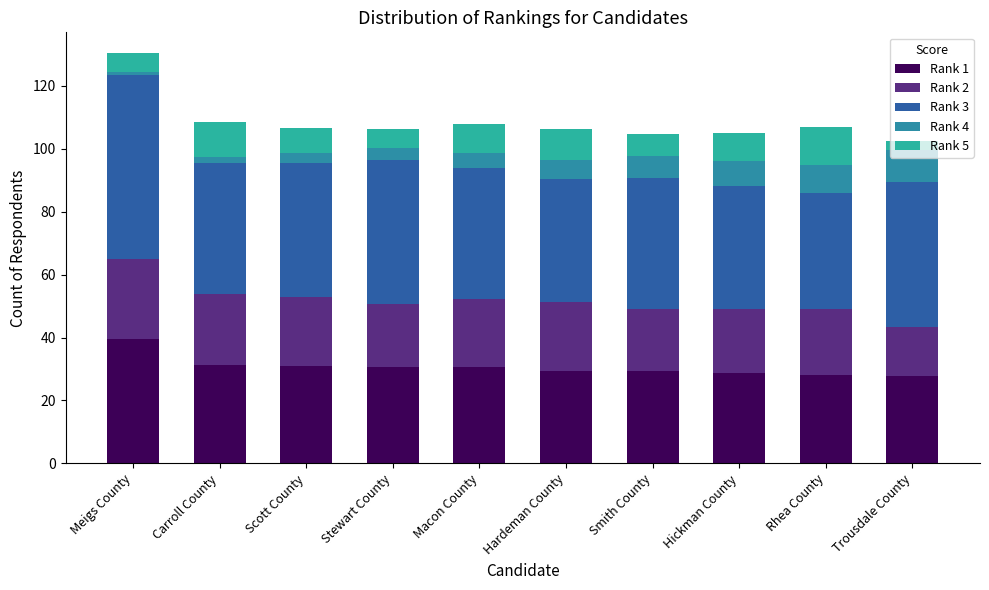

How many values in the Rank 1 series exceed 30?

5